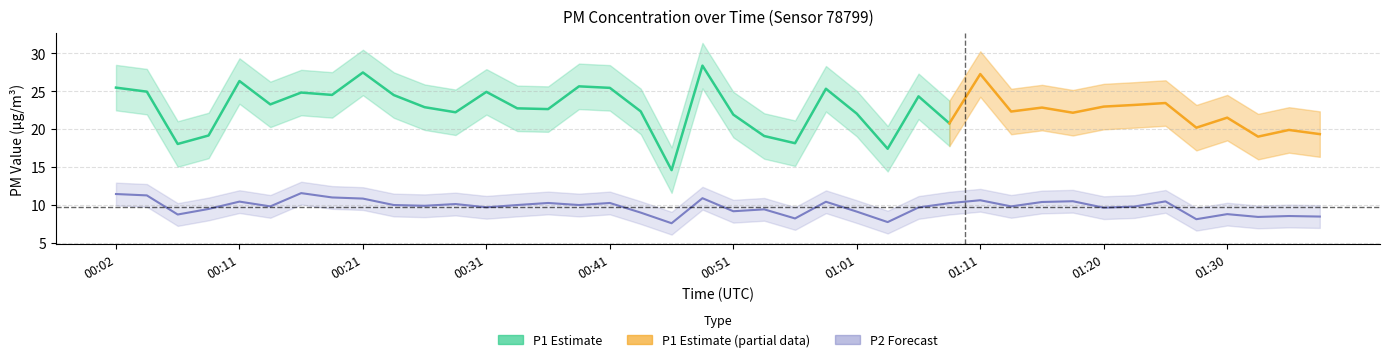

Rank the categories by value from highest to lowest.

00:17, 00:02, 00:04, 00:19, 00:49, 00:21, 01:11, 01:18, 01:25, 00:11, 00:58, 01:15, 00:36, 00:41, 01:08, 00:29, 00:24, 00:34, 00:39, 00:26, 00:14, 01:13, 01:23, 00:31, 01:06, 01:20, 00:09, 00:54, 00:51, 01:01, 00:44, 01:30, 00:07, 01:35, 01:37, 01:32, 00:56, 01:28, 01:03, 00:46